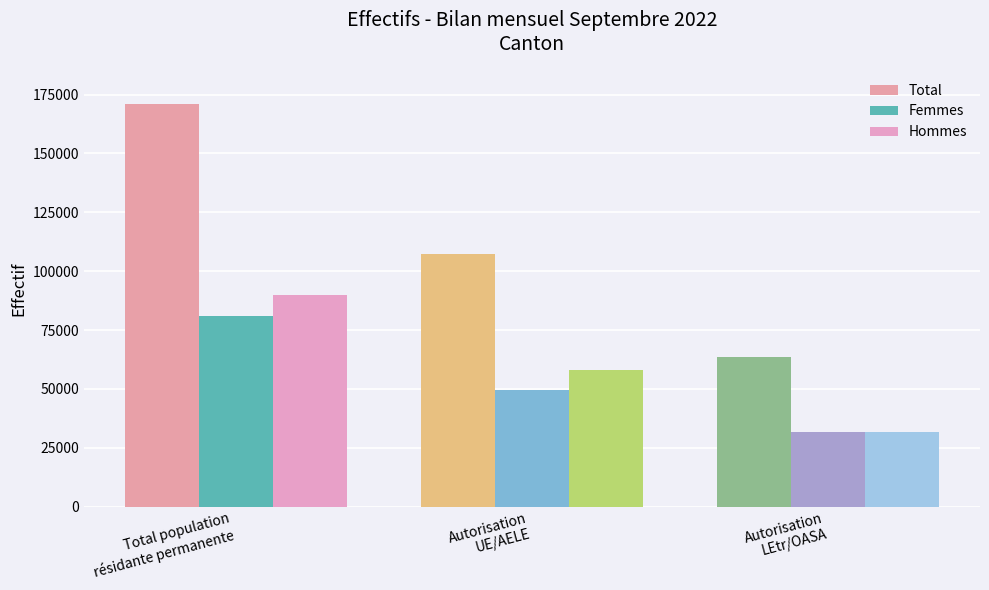

Read the Hommes value at Total population
résidante permanente.

89846